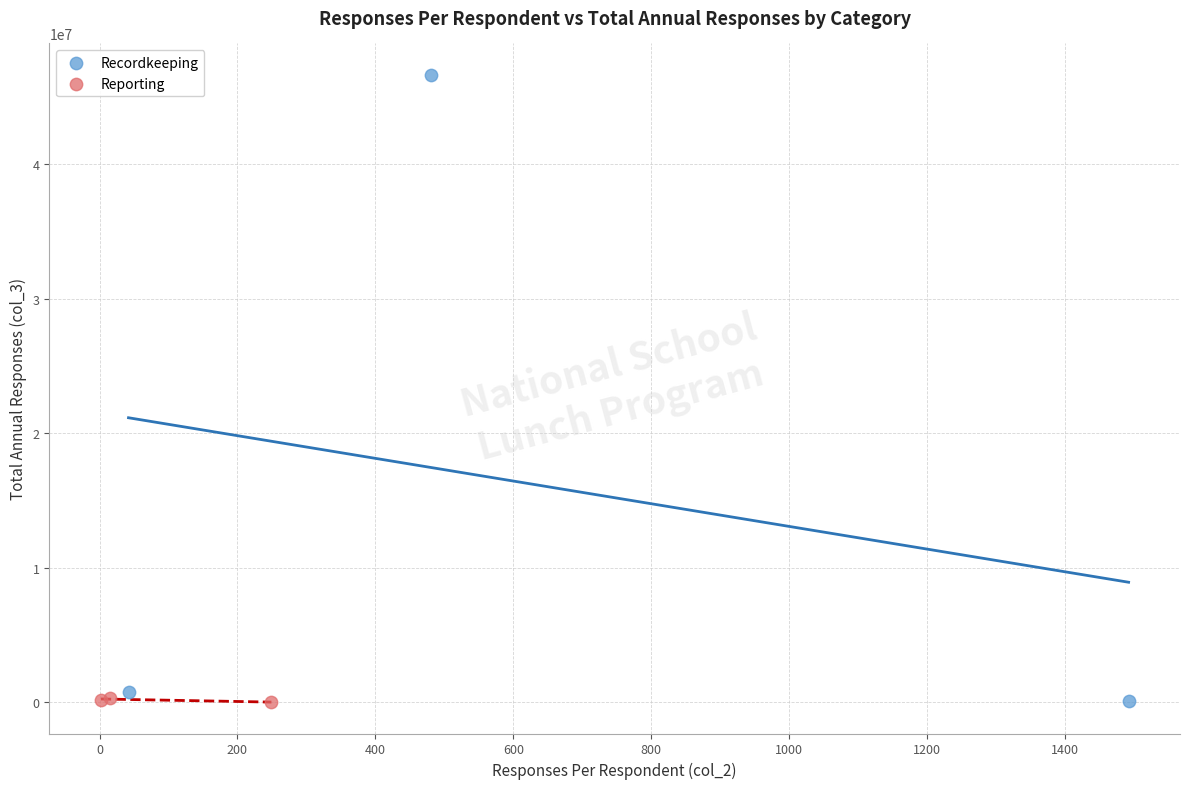

Which series contains the highest Y value?

Recordkeeping